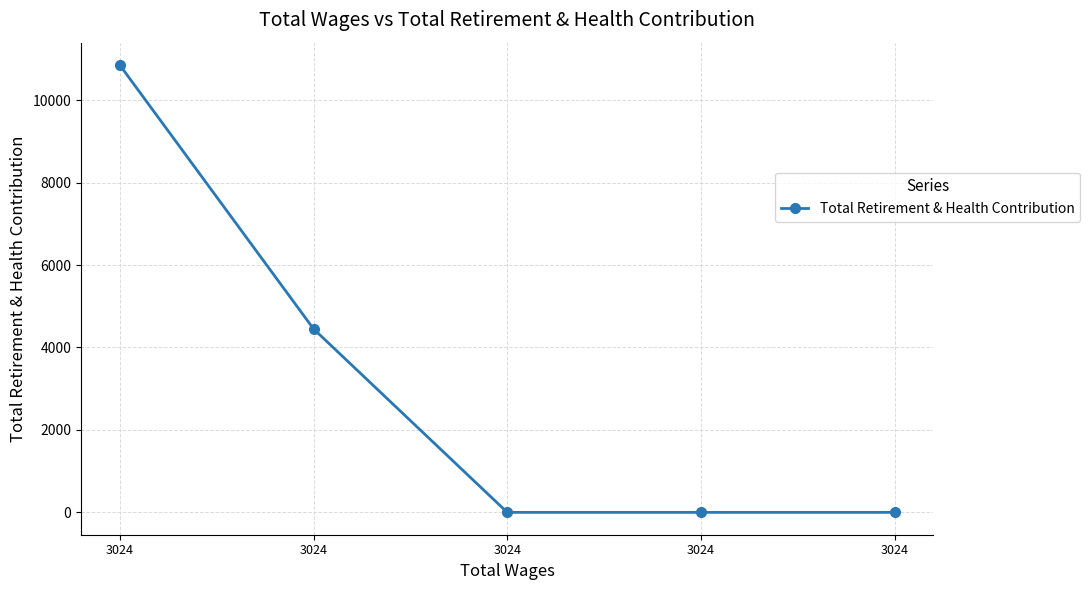

The chart shows a value of 16156 at 3024. True or false?

False